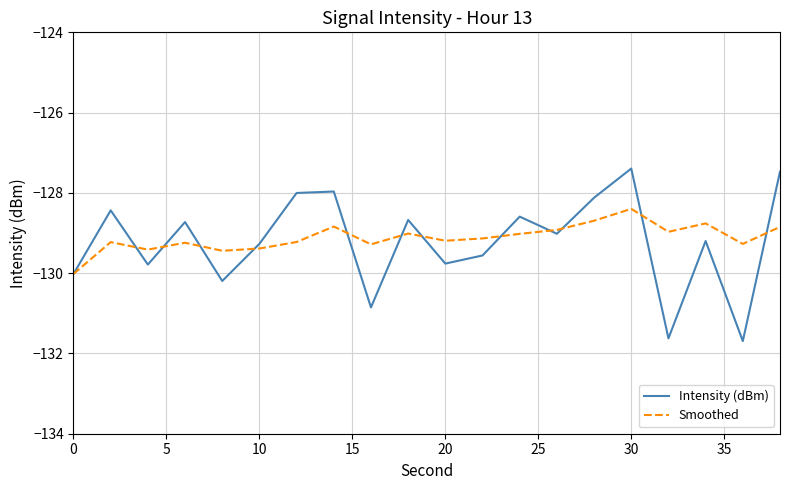

Which series has the widest spread of values?

Intensity (dBm)